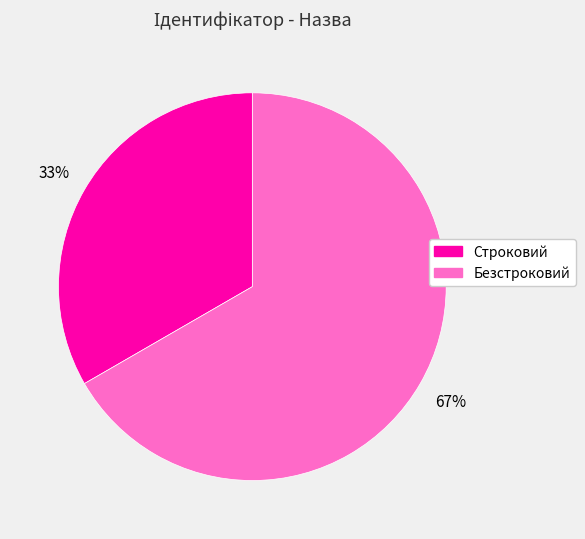

The Безстроковий slice represents 67% of the pie. True or false?

True